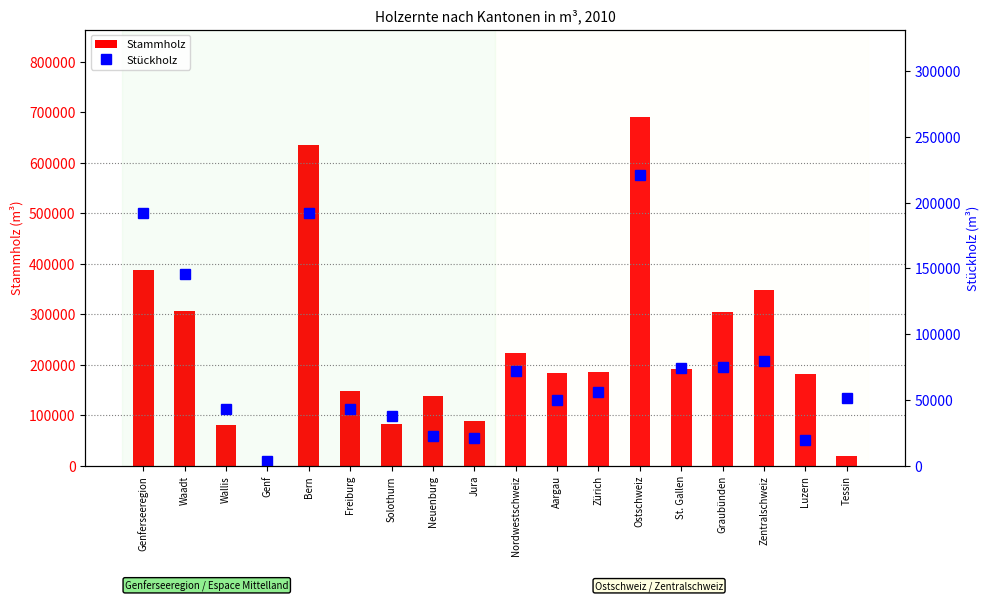

Is it true that Stammholz equals 130802 at Wallis?

False